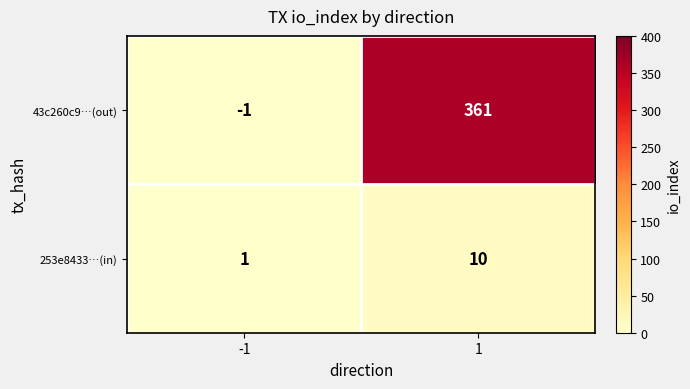

List the series in order of their overall mean, highest first.

43c260c9…(out), 253e8433…(in)